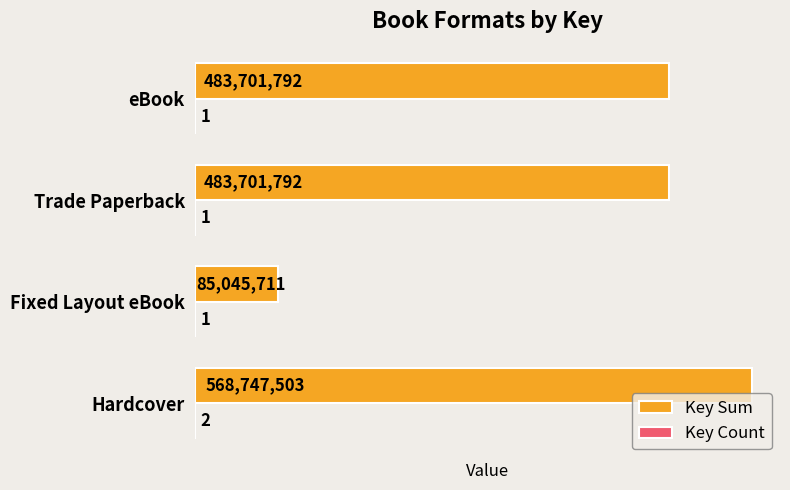

Which category has the highest value in the Key Sum series?

Hardcover